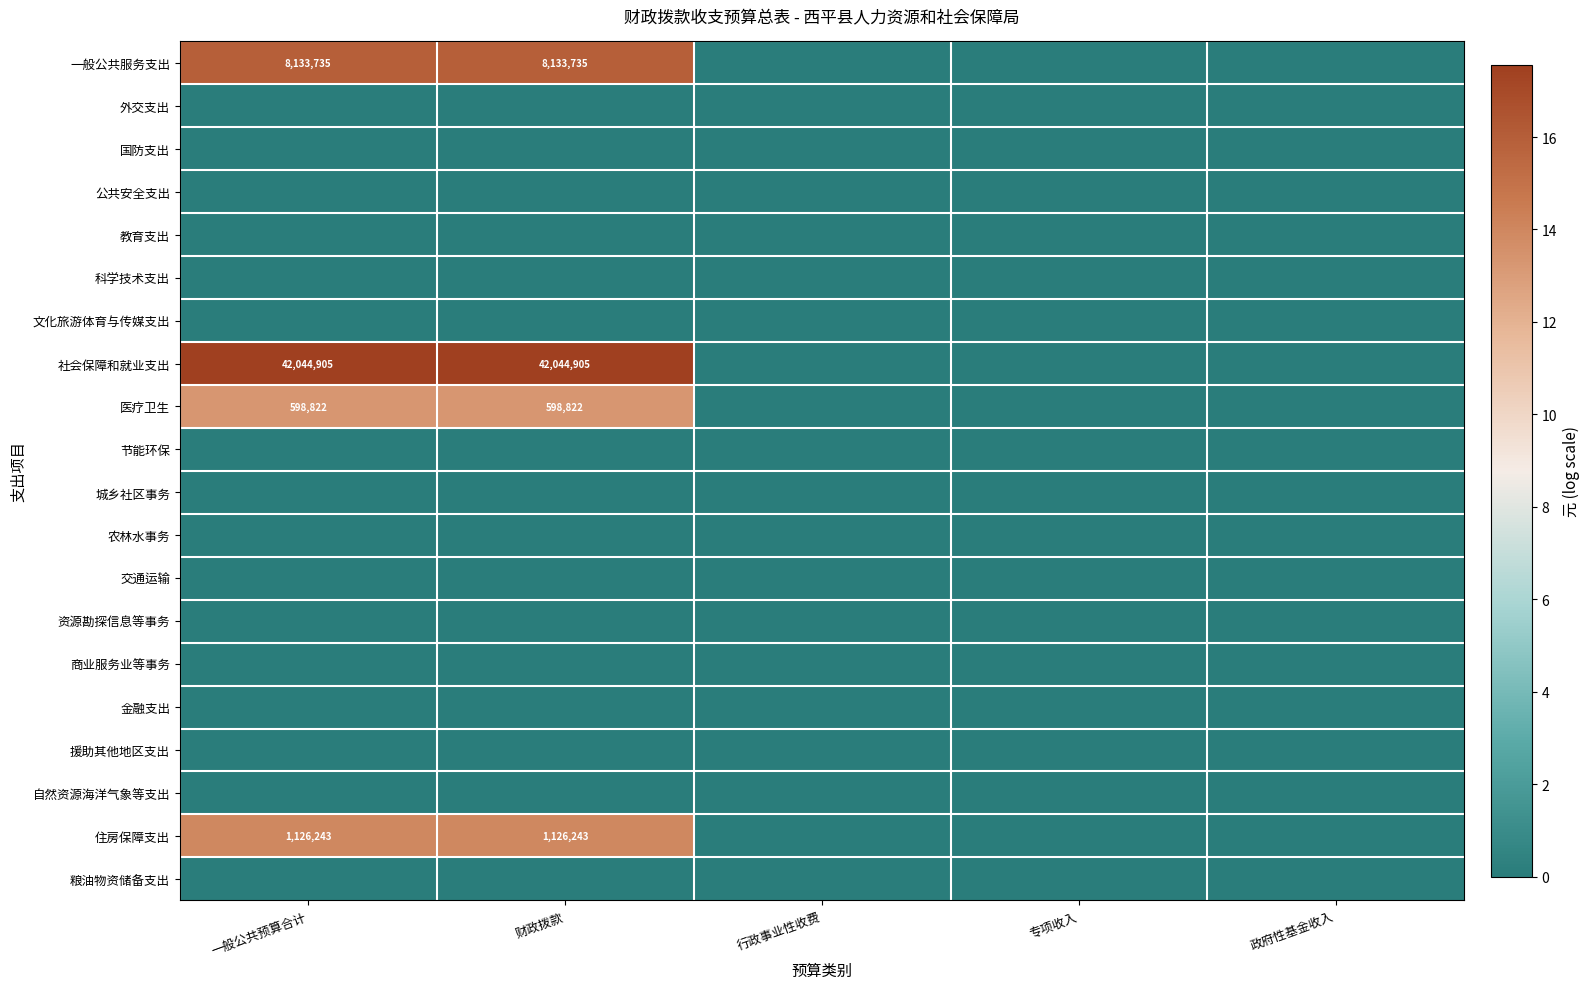

How many data points does each series have?

5